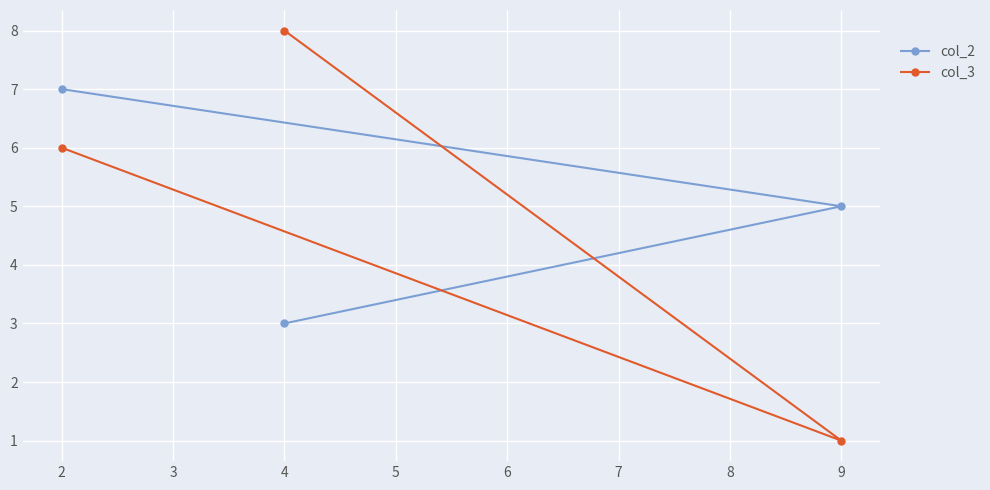

Which series has the largest total across all categories?

col_2